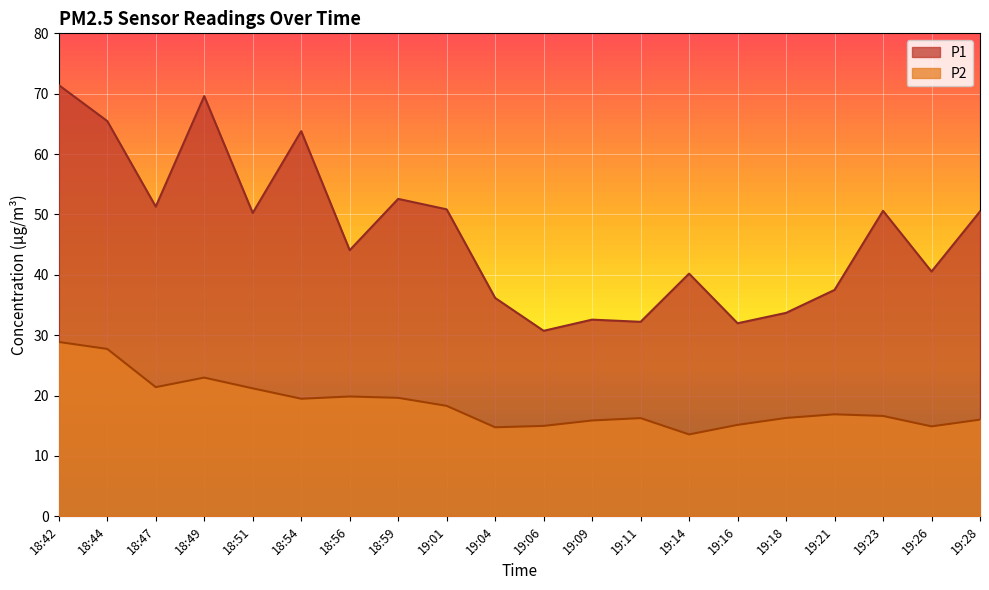

What is the maximum value for P2?

28.9